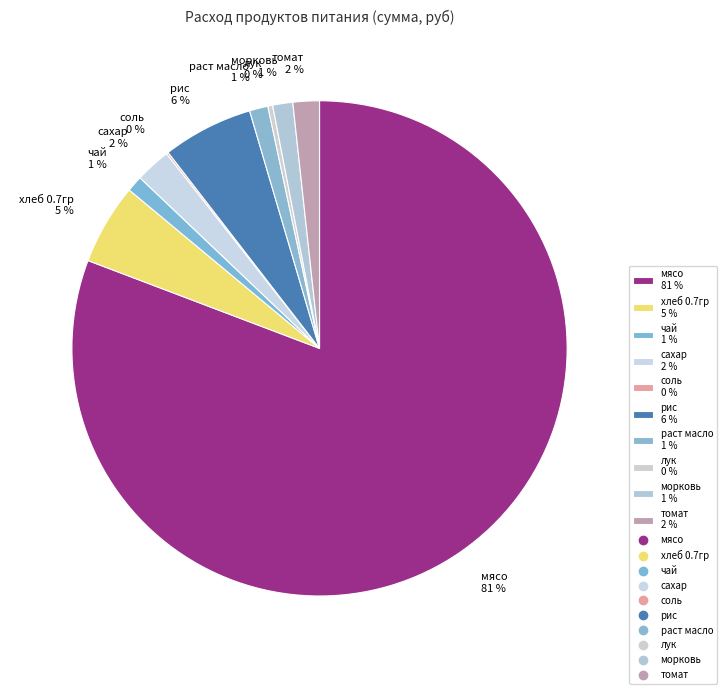

To the nearest percent, what is the average slice percentage?

10%